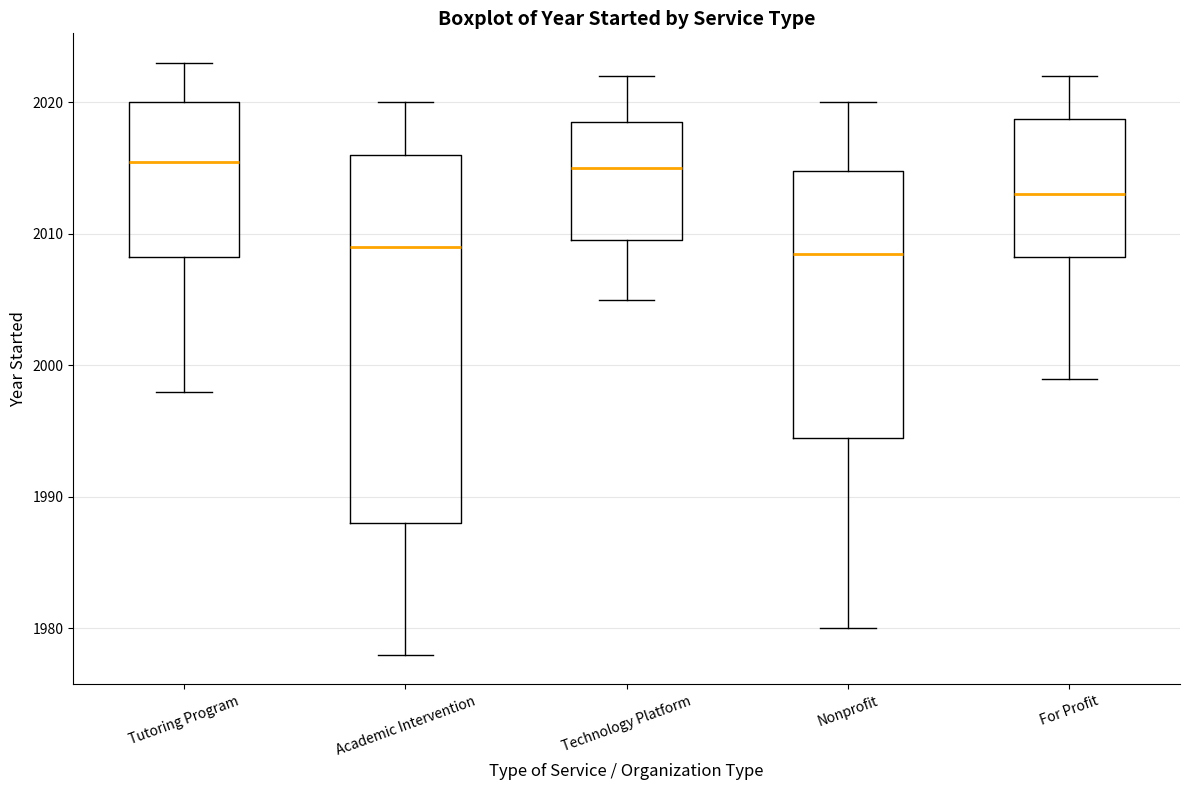

Where does the median line of the box for For Profit sit on the y-axis? The values are not printed on the chart, so give them approximately, as read against the axis.

2013